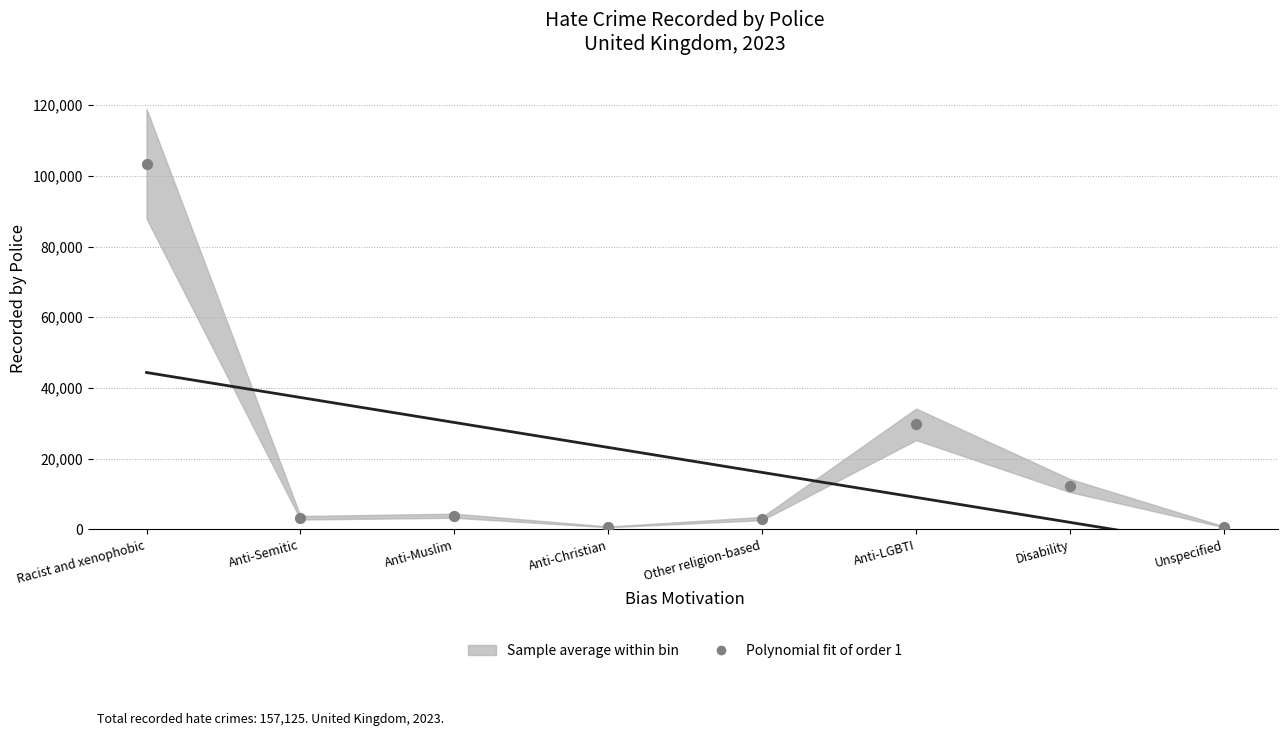

What is the range of Y values (max minus min)?

102703